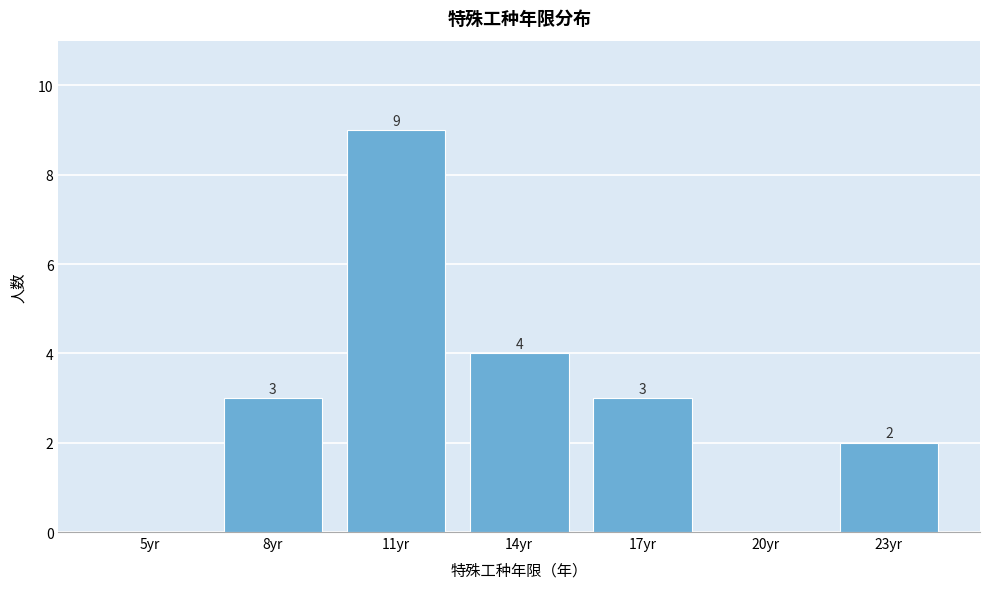

Reading left to right, what are all the values shown in this chart?

5yr=0	8yr=3	11yr=9	14yr=4	17yr=3	20yr=0	23yr=2